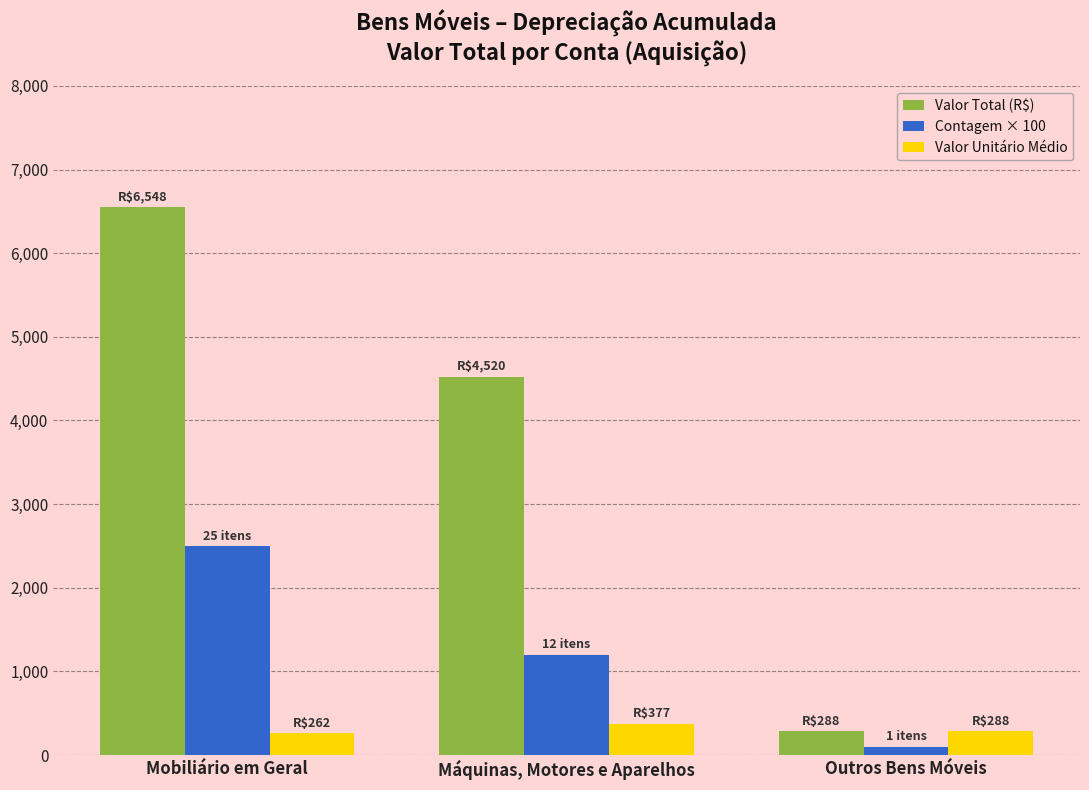

What is the label of the 1st bar from the right?

Outros Bens Móveis